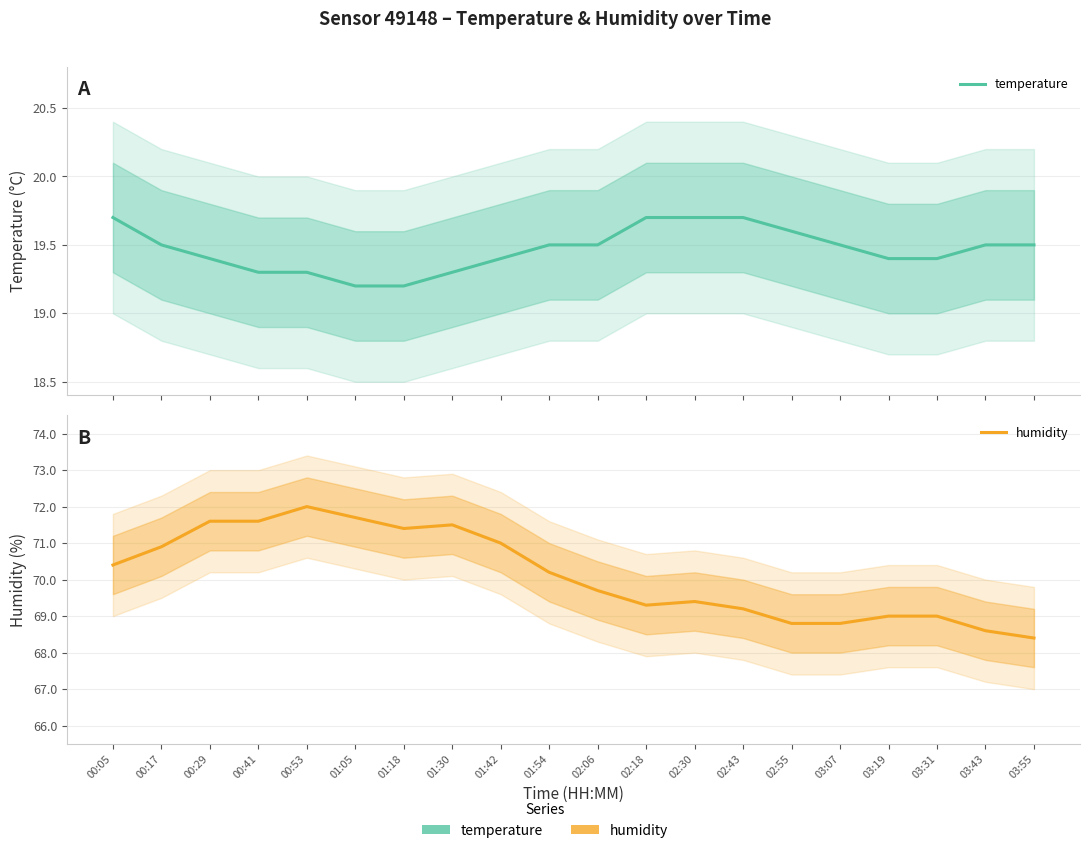

At which category is the sum across all series the highest?

00:53